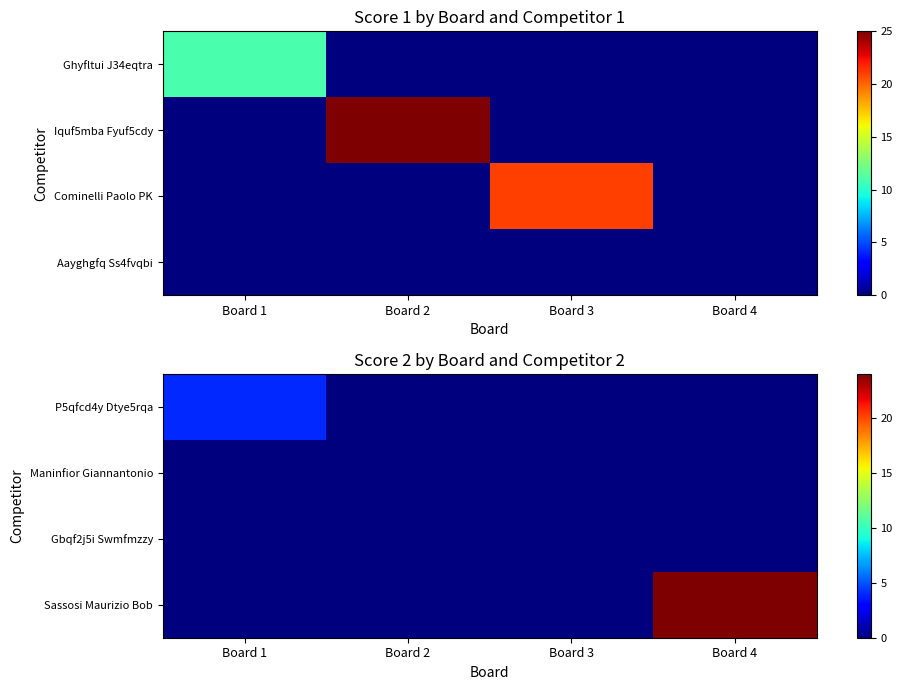

Rank the series at Board 1 from lowest to highest value.

Maninfior Giannantonio, Gbqf2j5i Swmfmzzy, Sassosi Maurizio Bob, P5qfcd4y Dtye5rqa